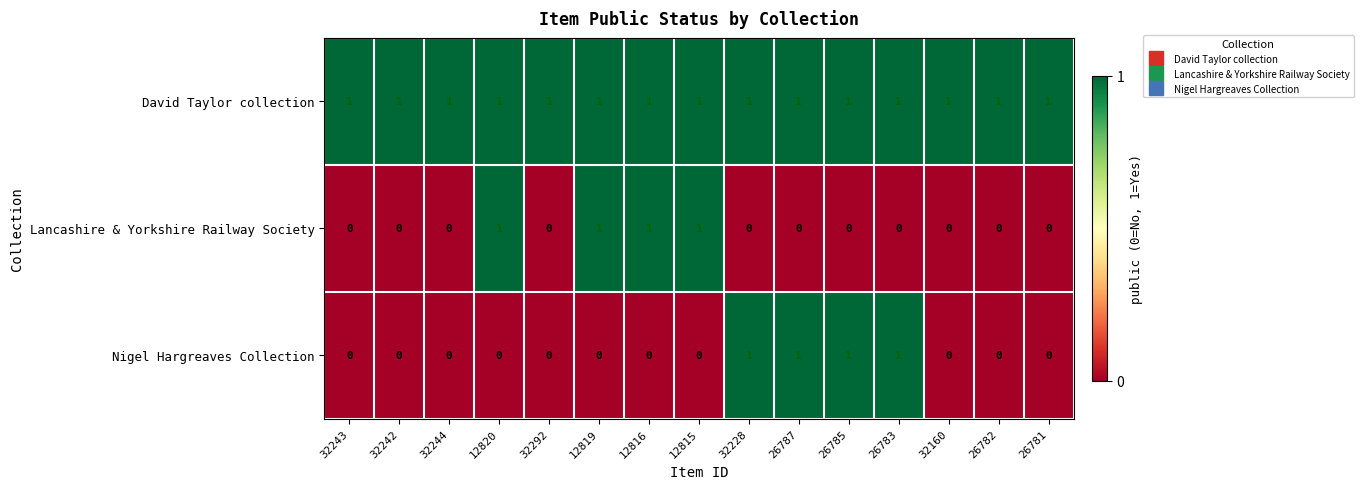

What is the greatest value displayed?

1